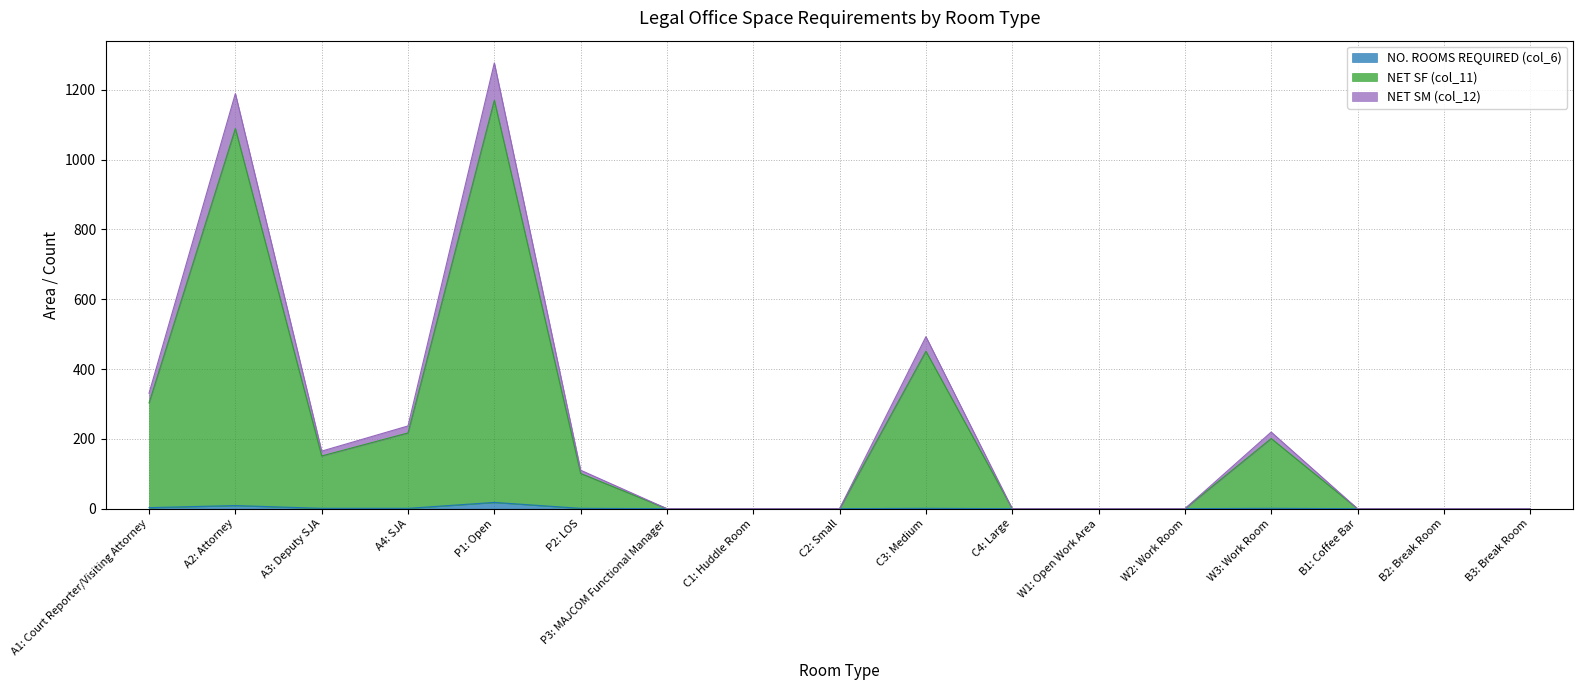

Rank the categories by NO. ROOMS REQUIRED (col_6) value from highest to lowest.

P1: Open, A2: Attorney, A1: Court Reporter/Visiting Attorney, A3: Deputy SJA, A4: SJA, P2: LOS, C3: Medium, W3: Work Room, P3: MAJCOM Functional Manager, C1: Huddle Room, C2: Small, C4: Large, W1: Open Work Area, W2: Work Room, B1: Coffee Bar, B2: Break Room, B3: Break Room